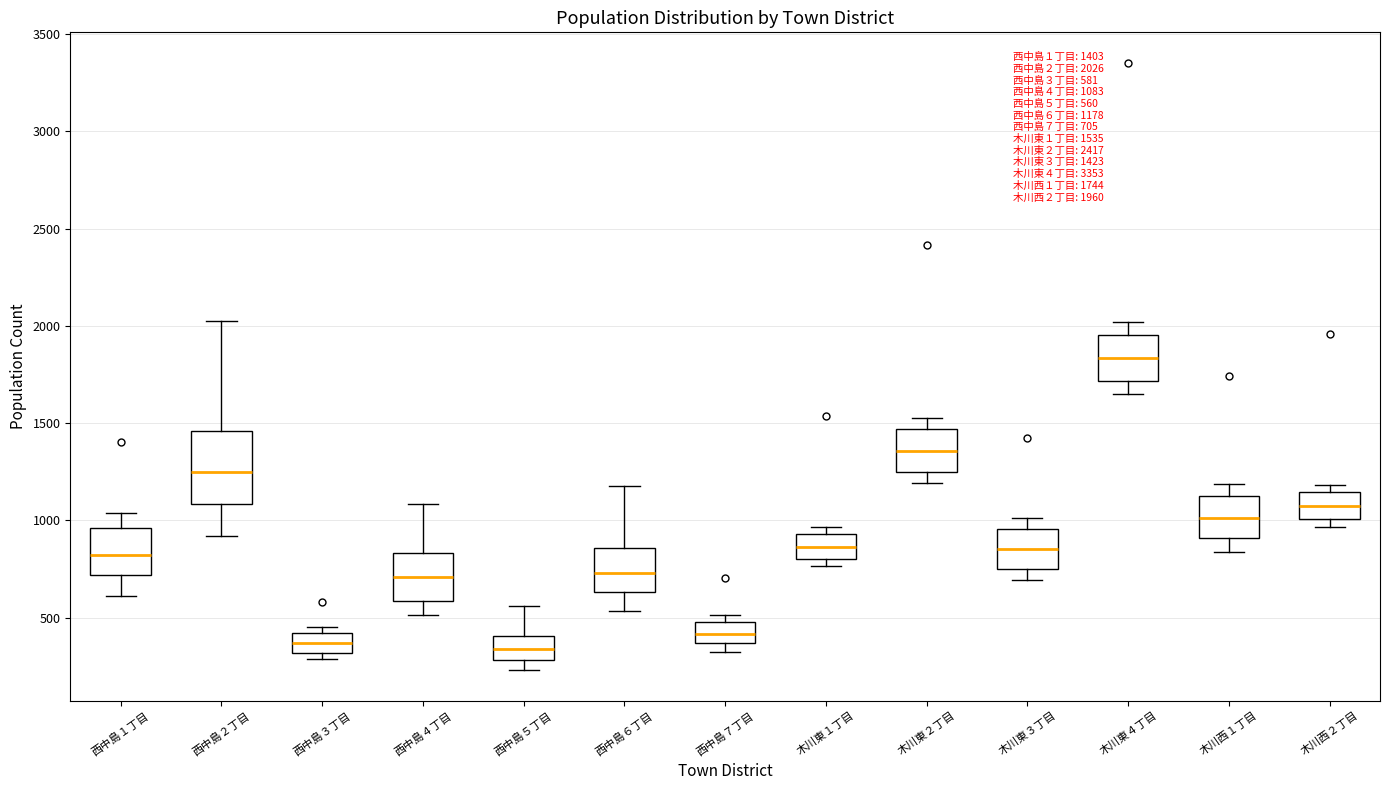

Which box's median line is the highest?

木川東４丁目